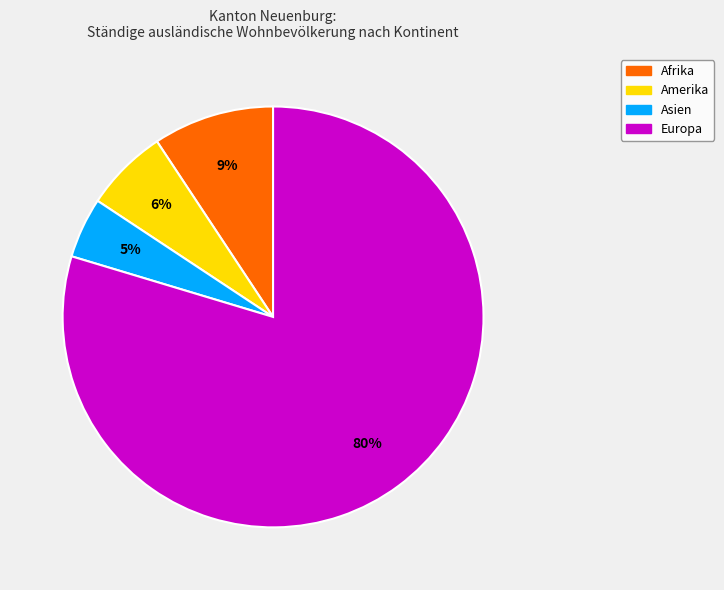

How many slices are in this pie chart?

4